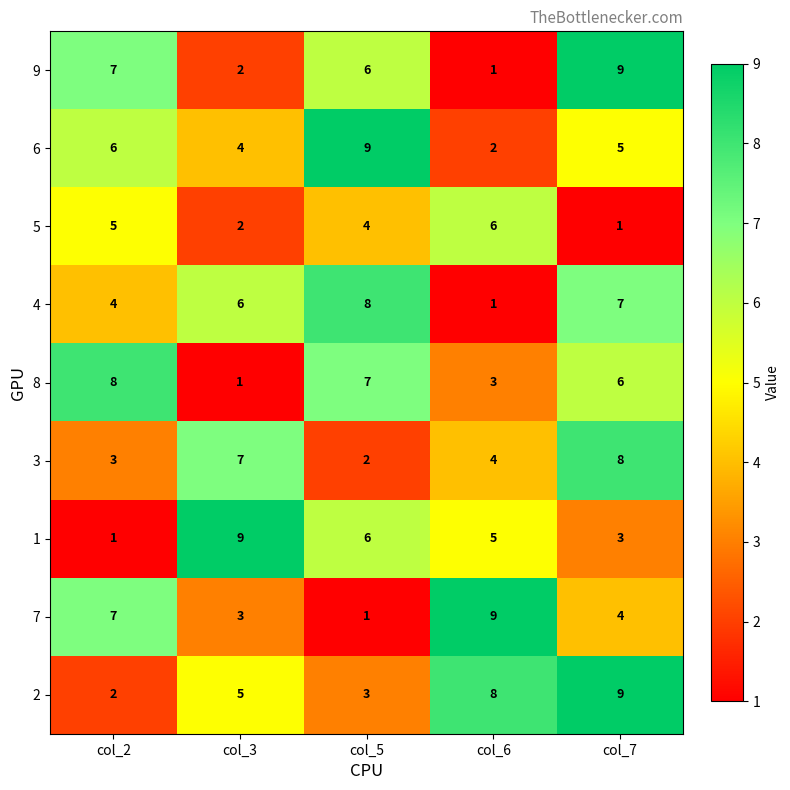

Rank the categories by 8 value from lowest to highest.

col_3, col_6, col_7, col_5, col_2